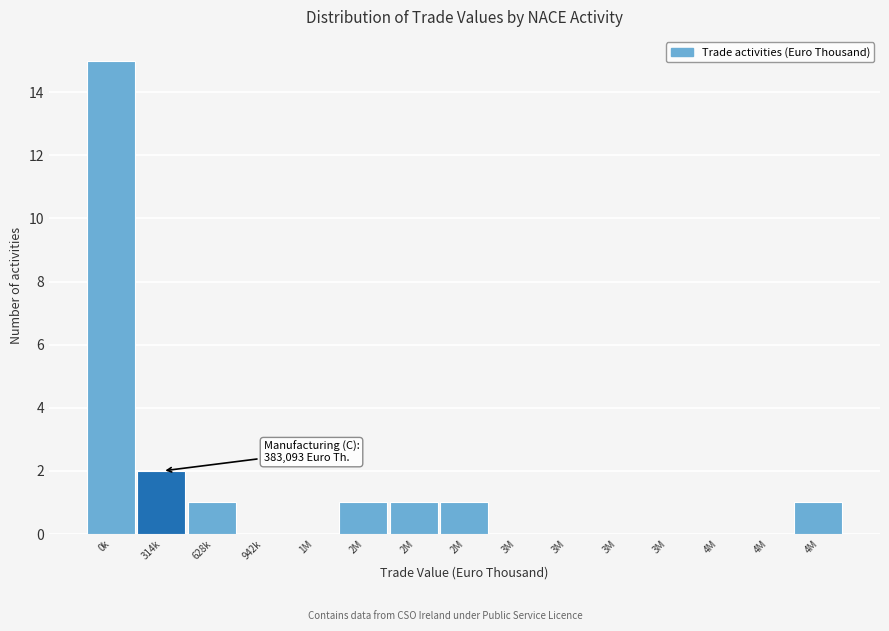

How many data points does each series have?

15